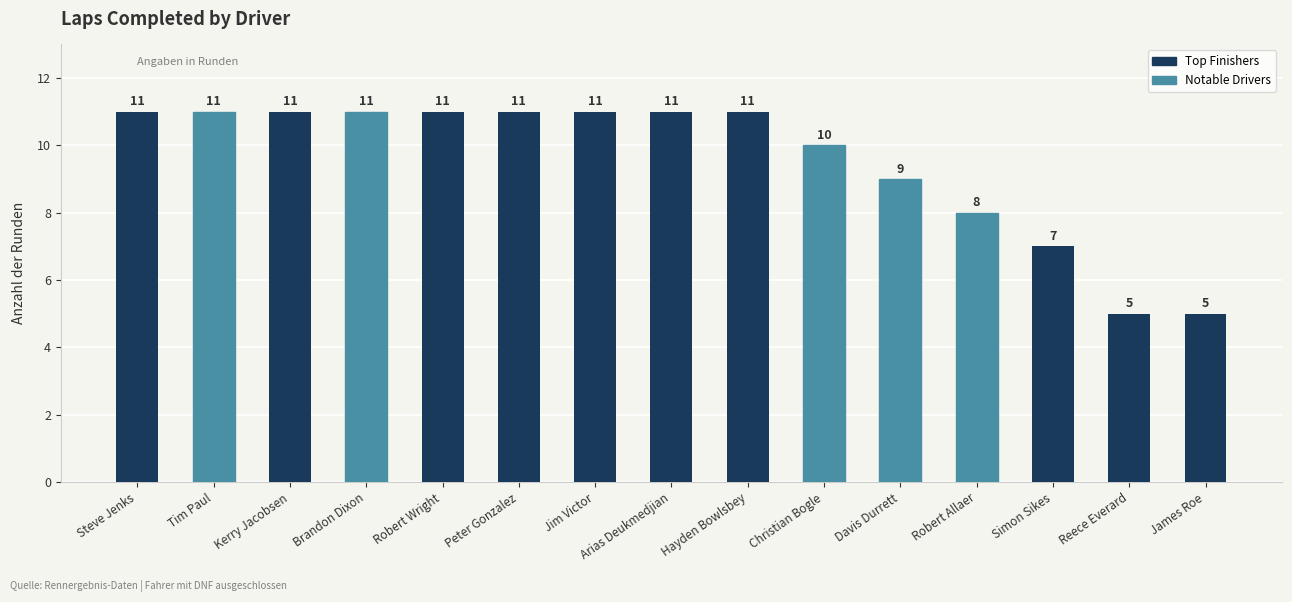

How many bars are there in total?

15